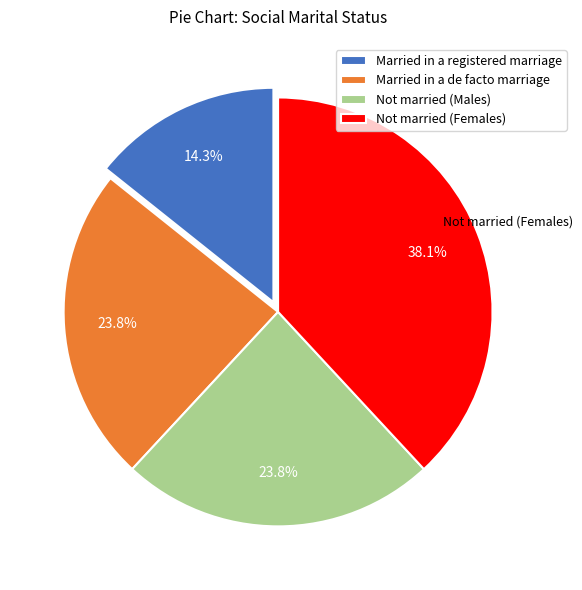

Which category has the smallest portion of the pie?

Married in a registered marriage